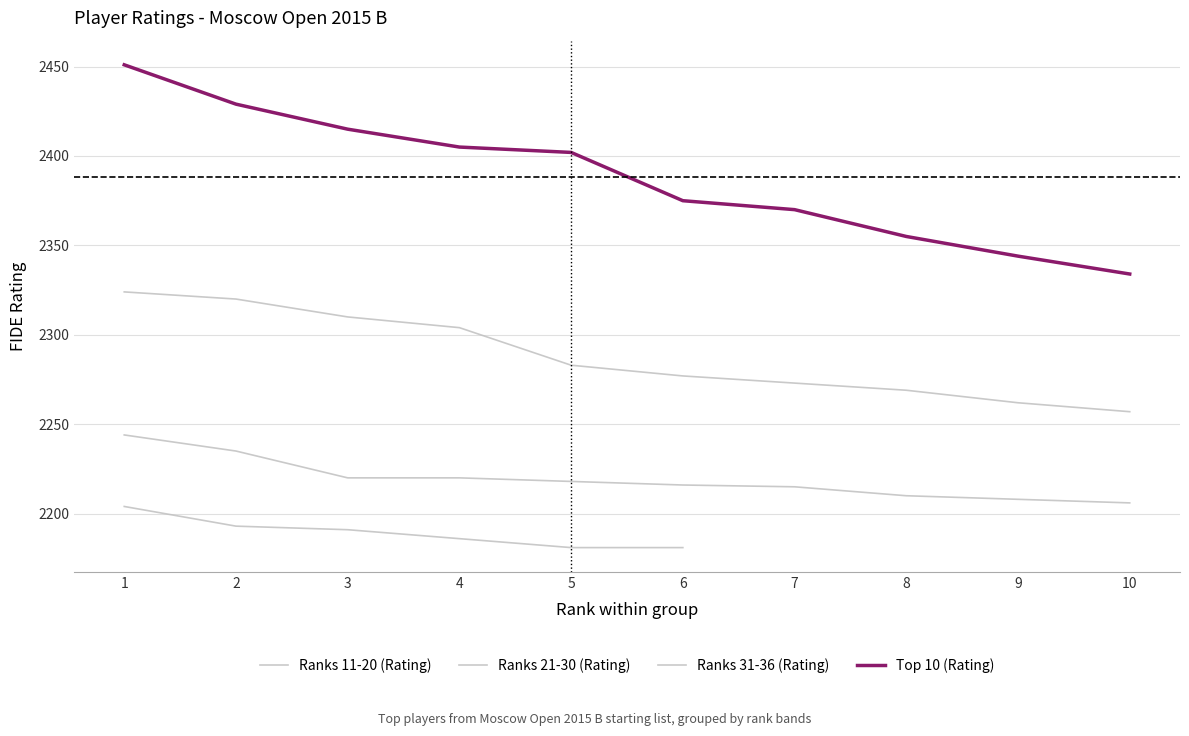

Where is Ranks 11-20 (Rating) nearest to the value 2290?

5